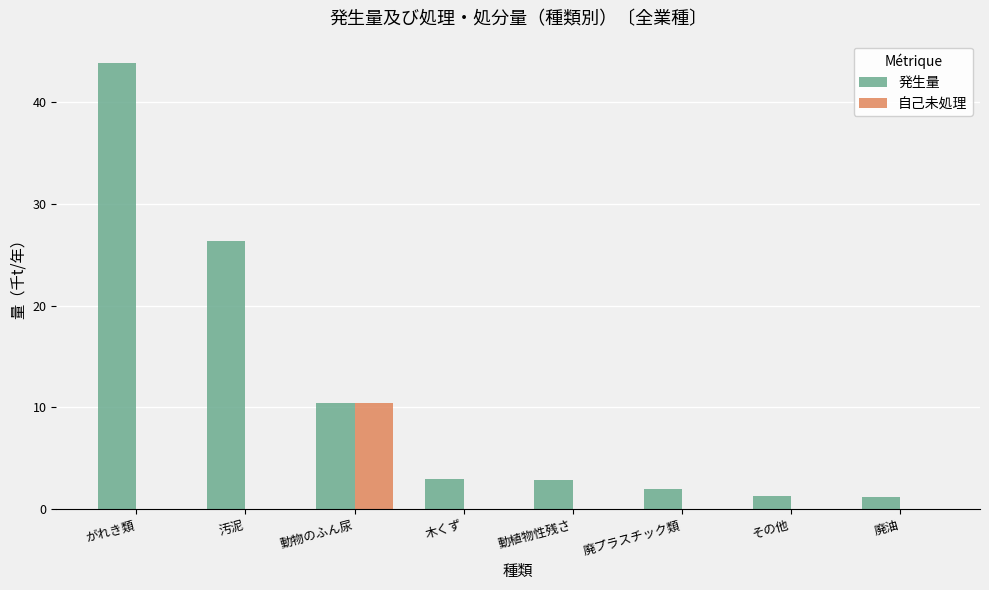

Which series has the widest spread of values?

発生量